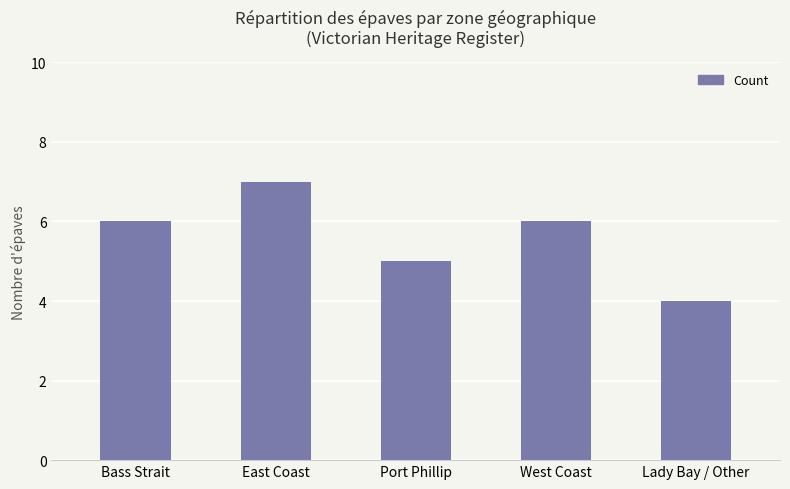

The chart shows a value of 3 at Port Phillip. True or false?

False